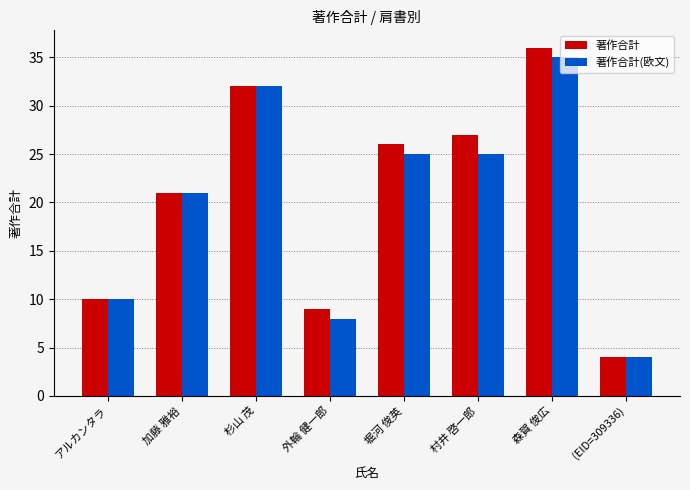

What is the sum of all 著作合計 values?

165